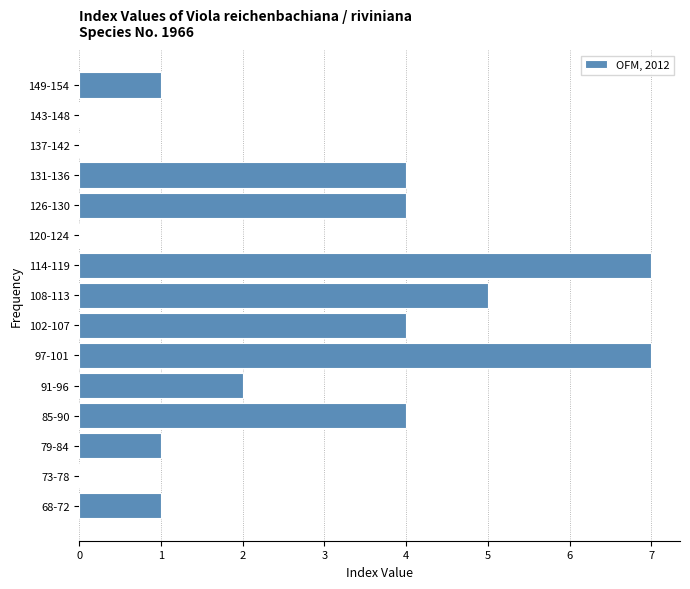

Reading bottom to top, transcribe all the data shown in this chart.

68-72=1	73-78=0	79-84=1	85-90=4	91-96=2	97-101=7	102-107=4	108-113=5	114-119=7	120-124=0	126-130=4	131-136=4	137-142=0	143-148=0	149-154=1